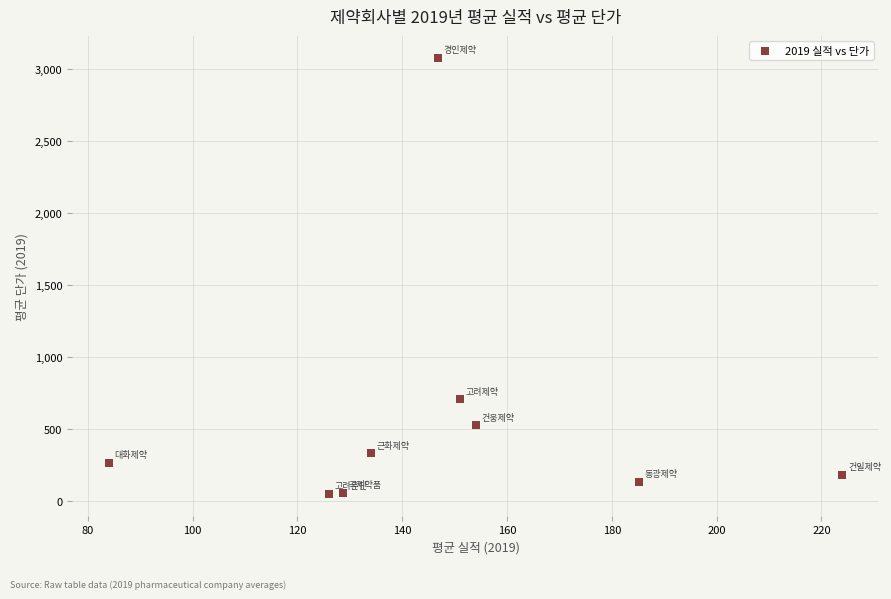

What Y value in the scatter plot is closest to 1564?

709.0